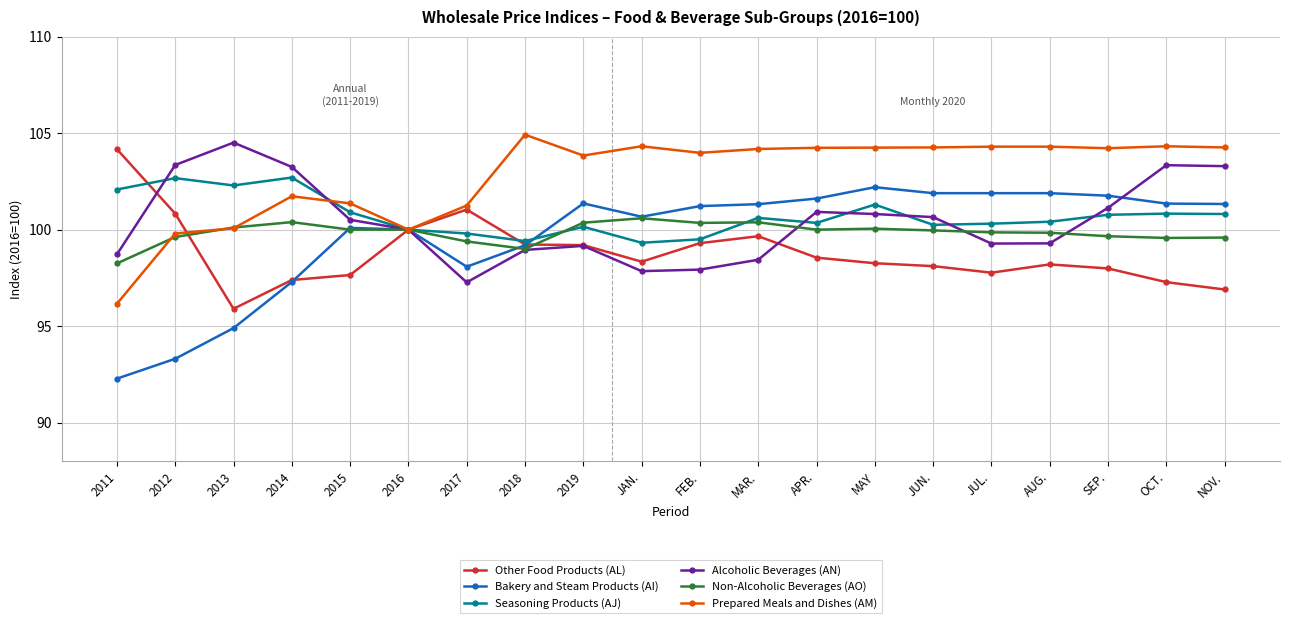

The Prepared Meals and Dishes (AM) series shows 71.0 at MAR.. True or false?

False